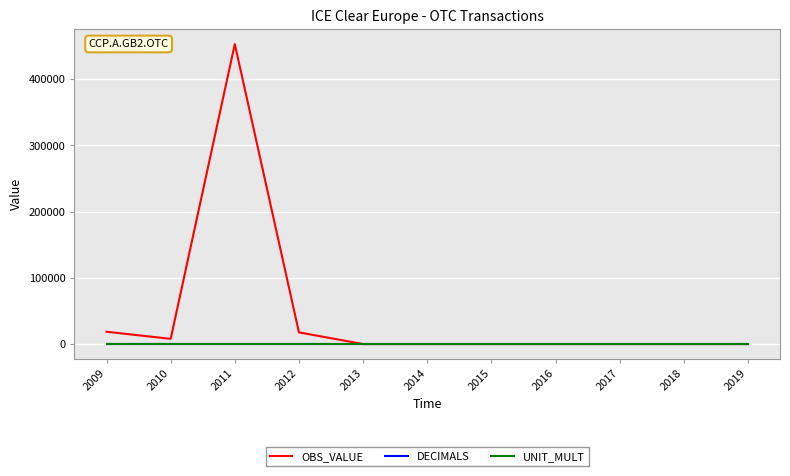

Is the value of OBS_VALUE at 2011 greater than the value of DECIMALS at 2009?

Yes